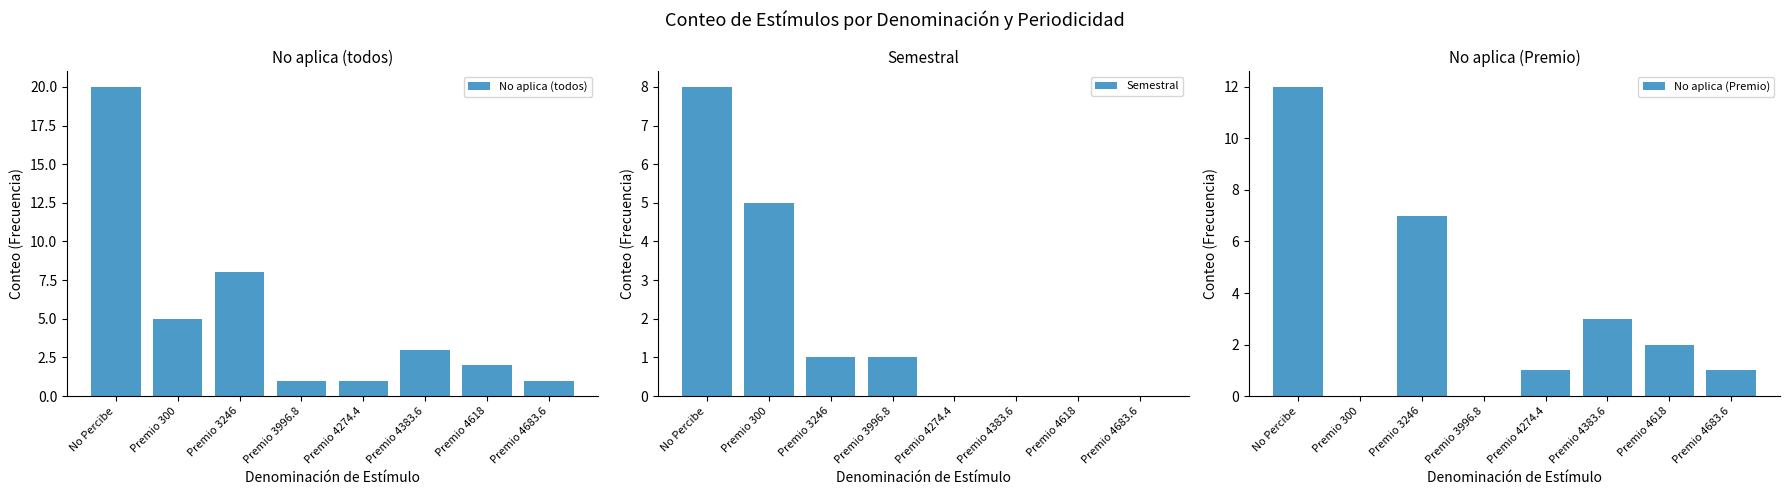

What is the maximum value for No aplica (Premio)?

12